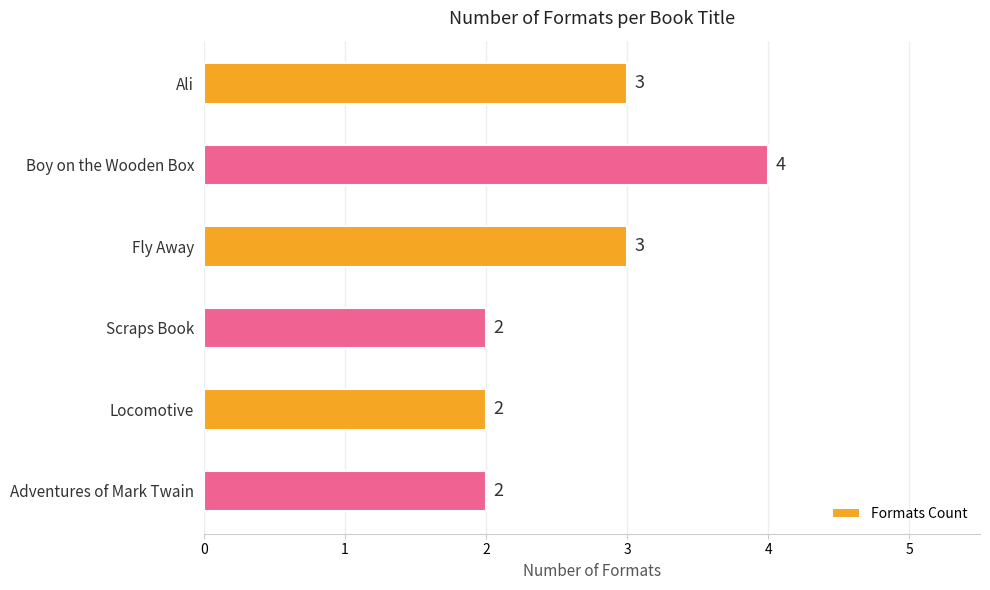

What is the smallest value displayed?

2